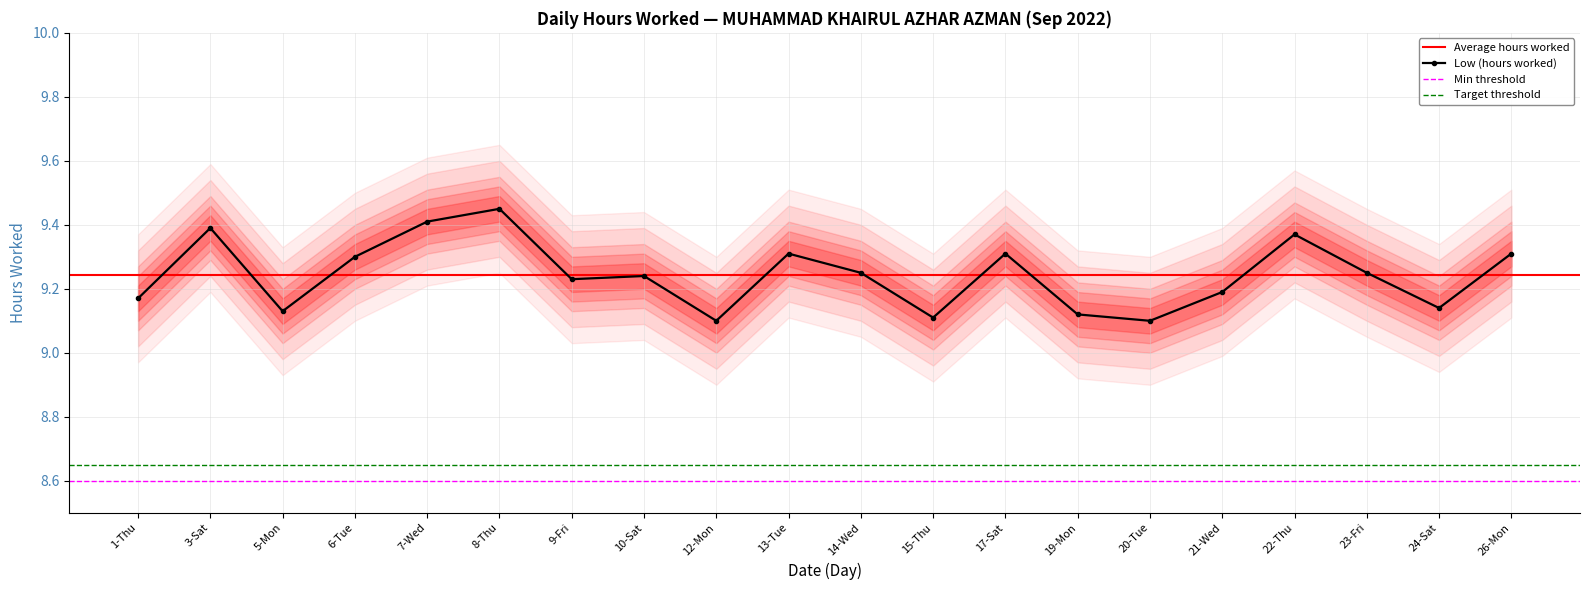

What is the ratio of the value at 1-Thu to the value at 22-Thu?

1.0